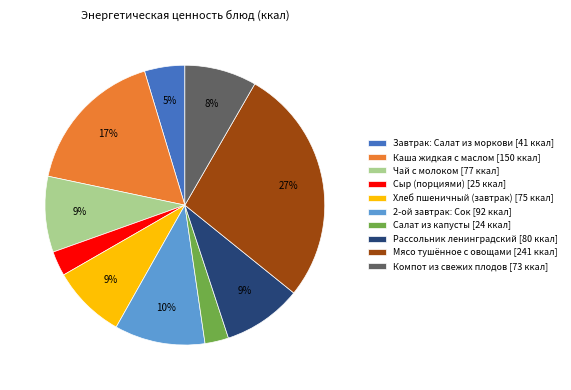

To the nearest percent, what portion does Хлеб пшеничный (завтрак) represent?

9%